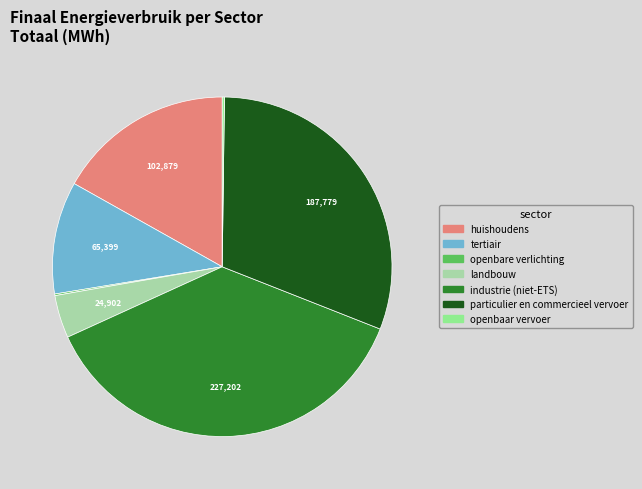

Combined, do landbouw and huishoudens account for over 50%?

No